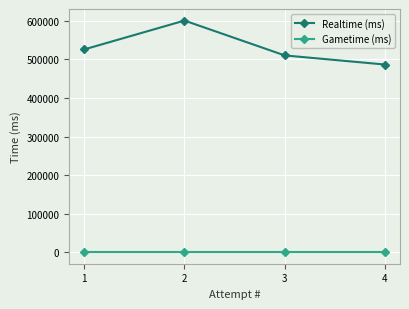

Which series changed the most between 1 and 4?

Realtime (ms)